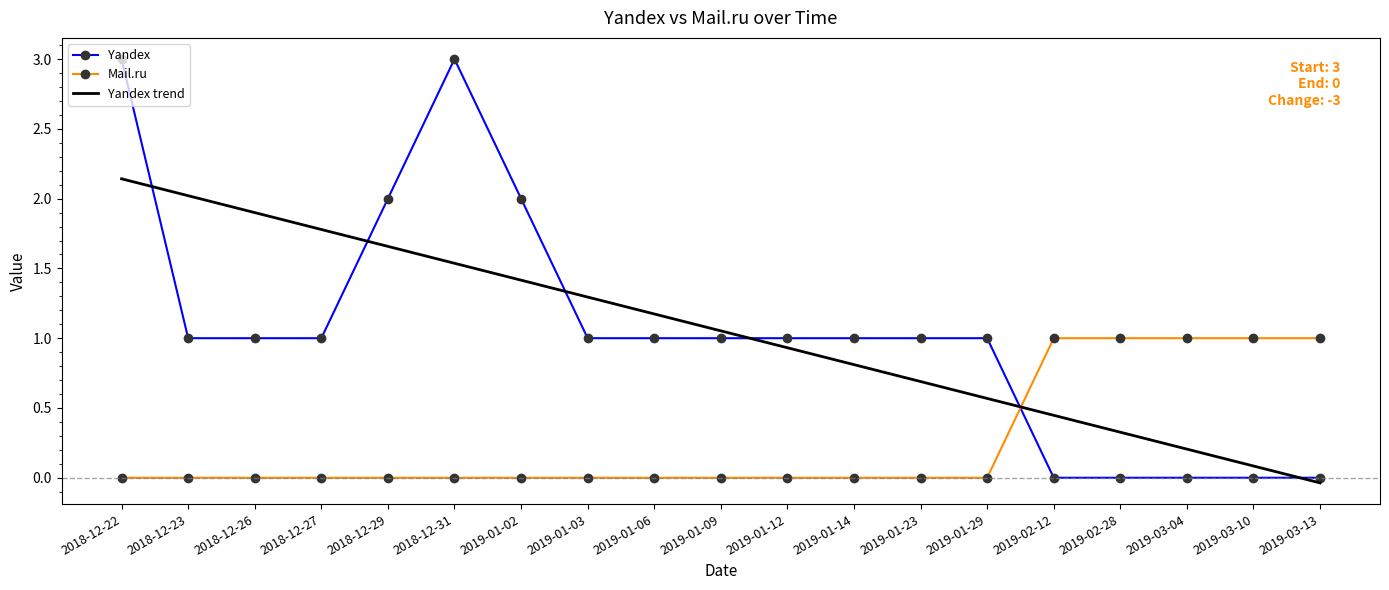

The Yandex trend series shows 0.1 at 2019-03-10. True or false?

True